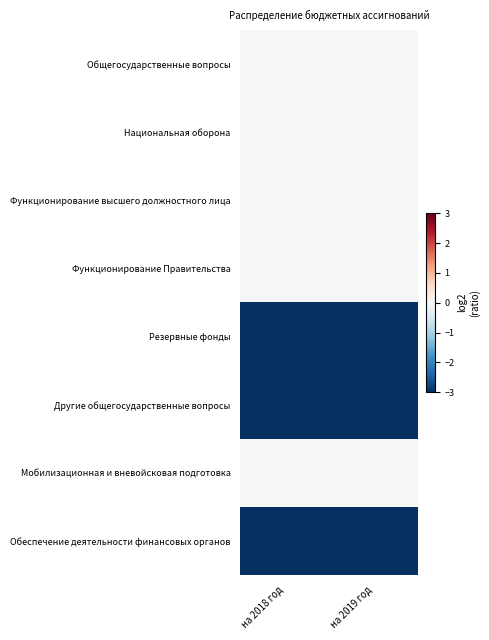

Reading right to left, what are all the values shown in this chart?

Общегосударственные вопросы: на 2019 год=0.0	на 2018 год=-0.0
Национальная оборона: на 2019 год=0.0	на 2018 год=0.0
Функционирование высшего должностного лица: на 2019 год=0.0	на 2018 год=0.0
Функционирование Правительства: на 2019 год=0.0	на 2018 год=-0.0
Резервные фонды: на 2019 год=-3.0	на 2018 год=-3.0
Другие общегосударственные вопросы: на 2019 год=-3.0	на 2018 год=-3.0
Мобилизационная и вневойсковая подготовка: на 2019 год=0.0	на 2018 год=0.0
Обеспечение деятельности финансовых органов: на 2019 год=-3.0	на 2018 год=-3.0